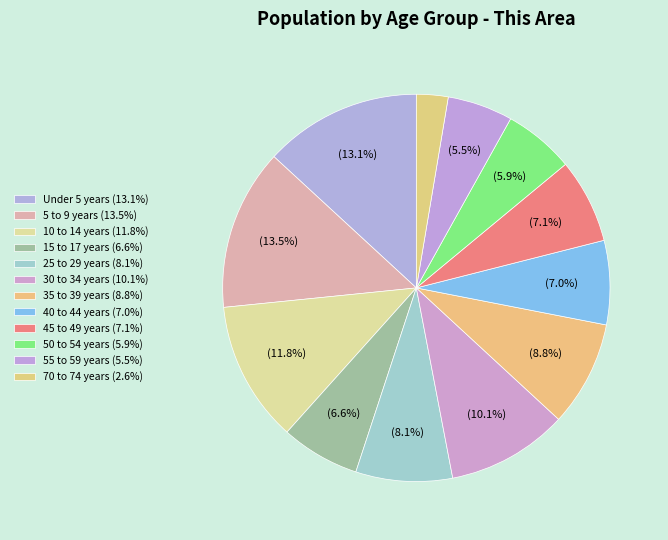

Combined, what portion of the pie is 40 to 44 years and 15 to 17 years?

13.6%